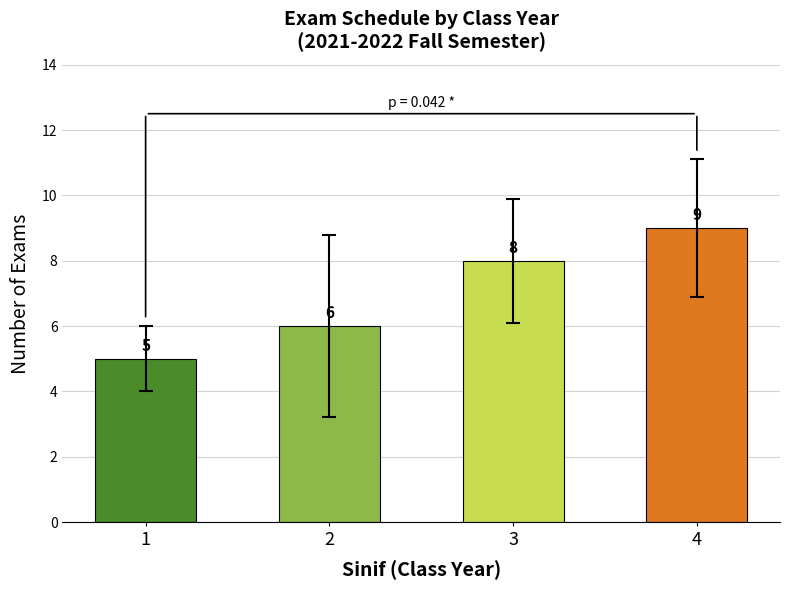

What is the change in value from 2 to 4?

+3